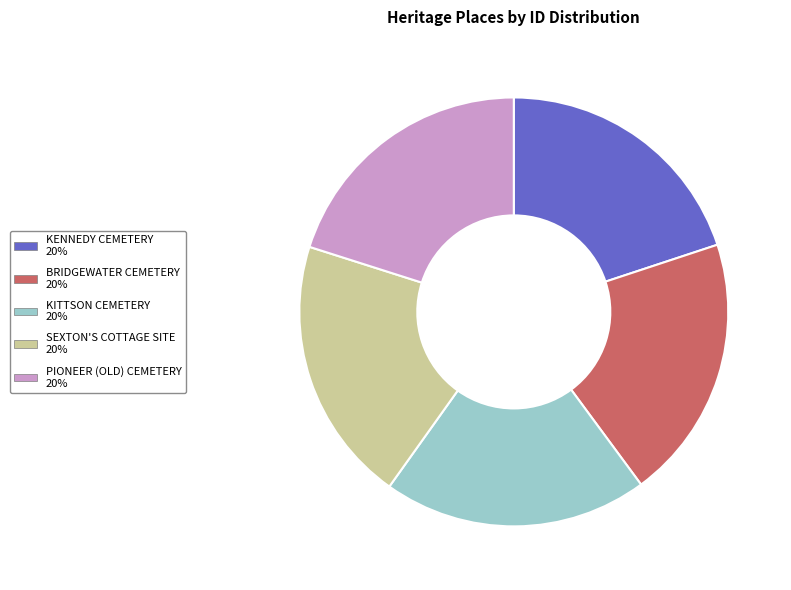

Is it true that KENNEDY CEMETERY is 20% of the pie?

True